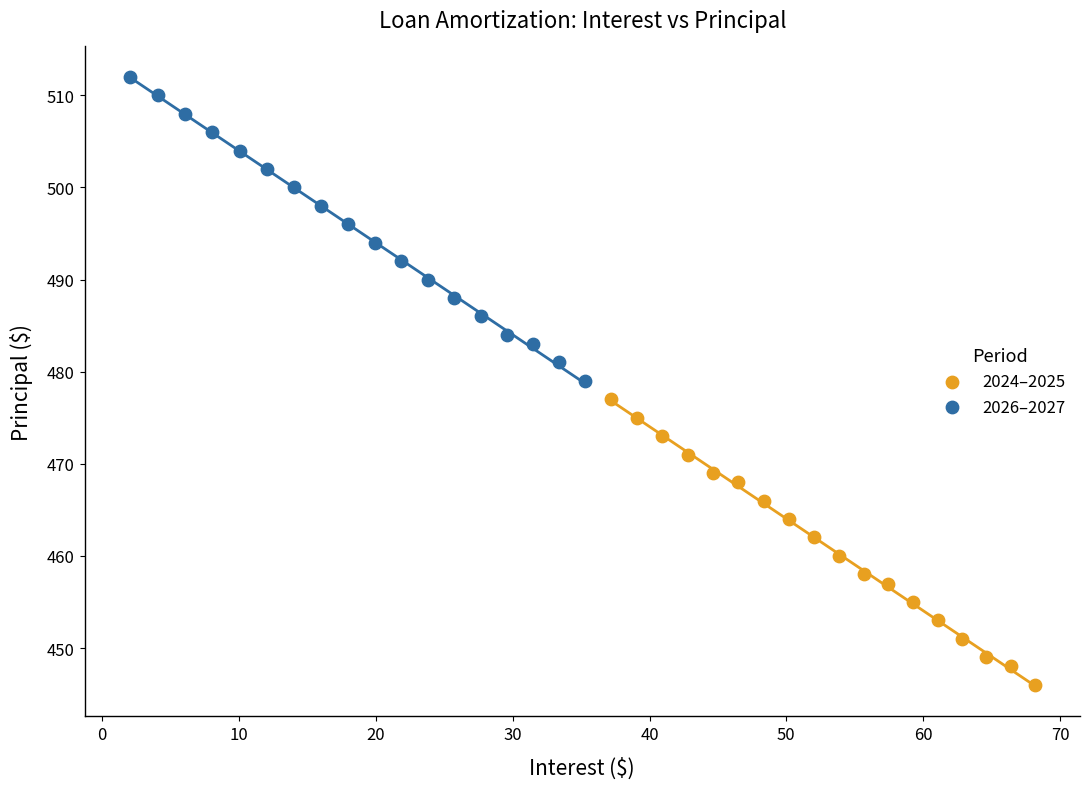

What are all the series names shown in the legend?

2024–2025, 2026–2027